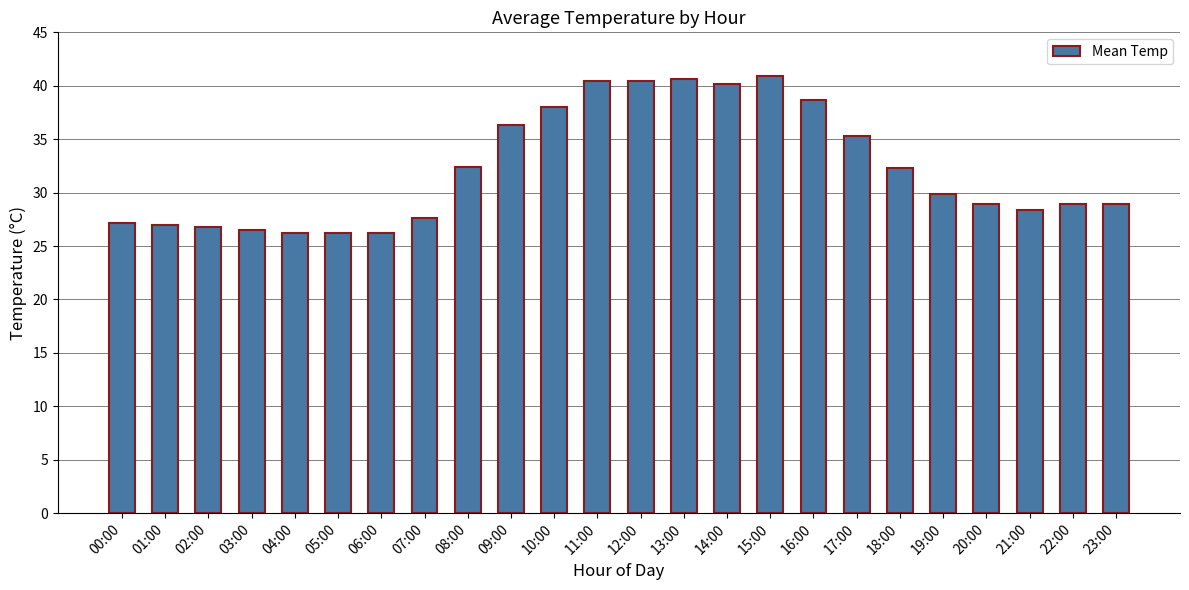

What is the sum of all values?

774.5